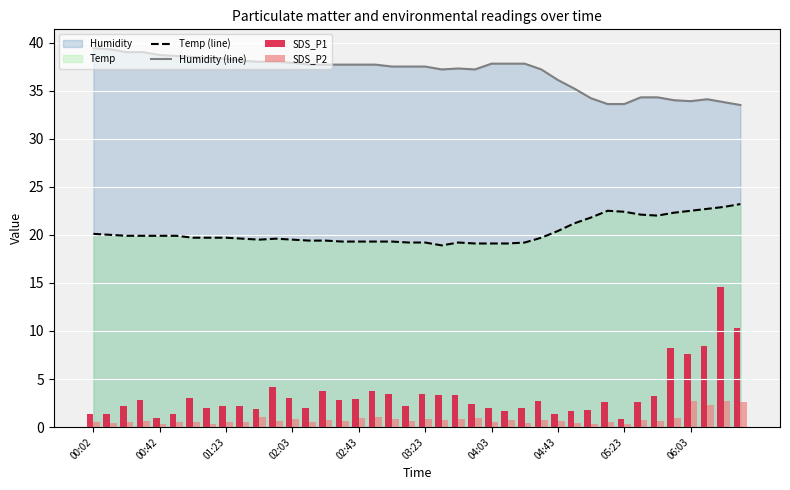

Which series has the largest total across all categories?

Humidity (line)